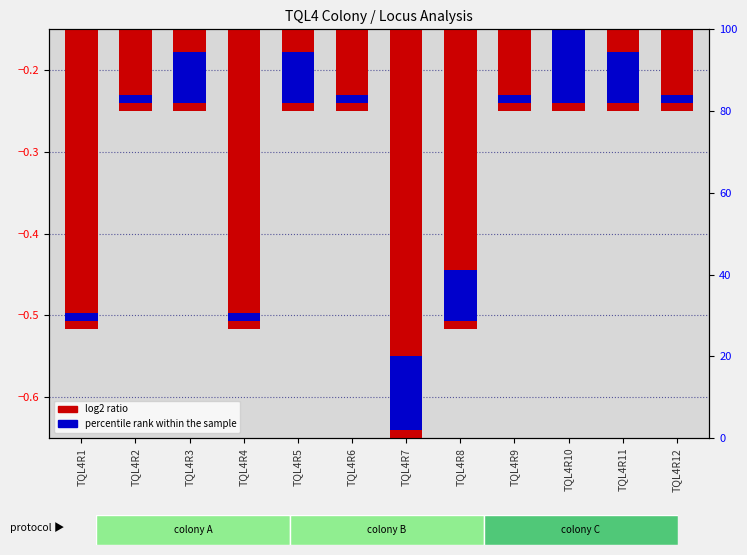

What is the difference between the log2 ratio values at TQL4R8 and TQL4R7?

0.1